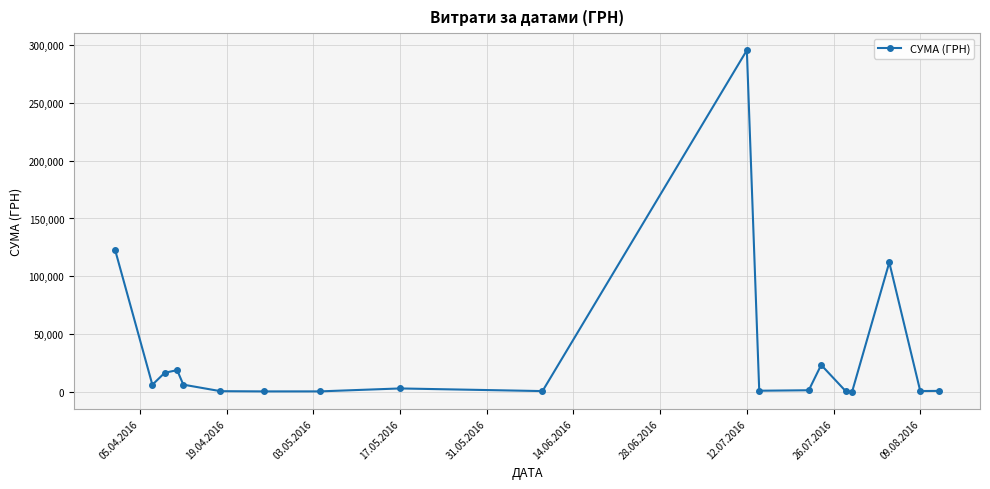

What is the difference between the maximum and minimum values?

295540.8